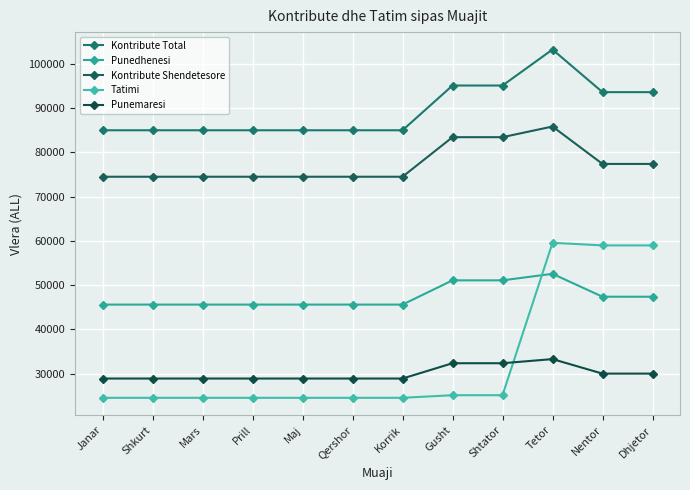

What is the minimum value for Punedhenesi?

45587.0